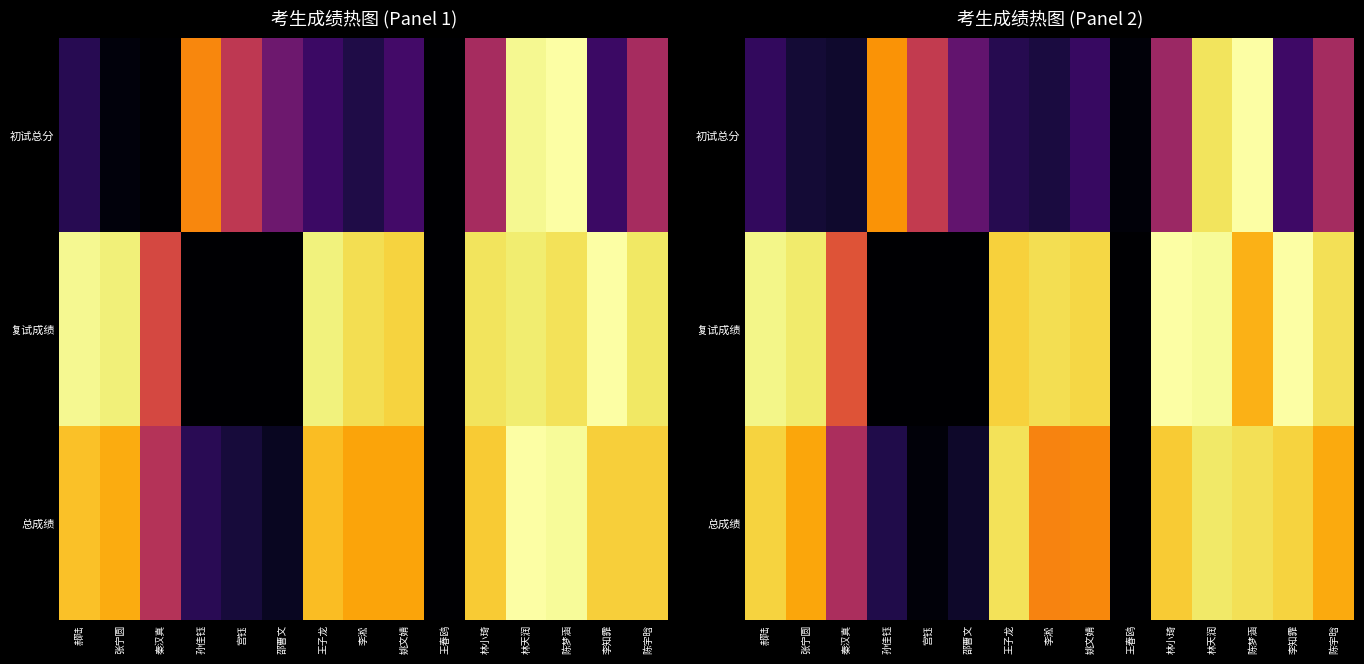

True or false: 初试总分 has a value of 0.4 at 陈宇晗.

True